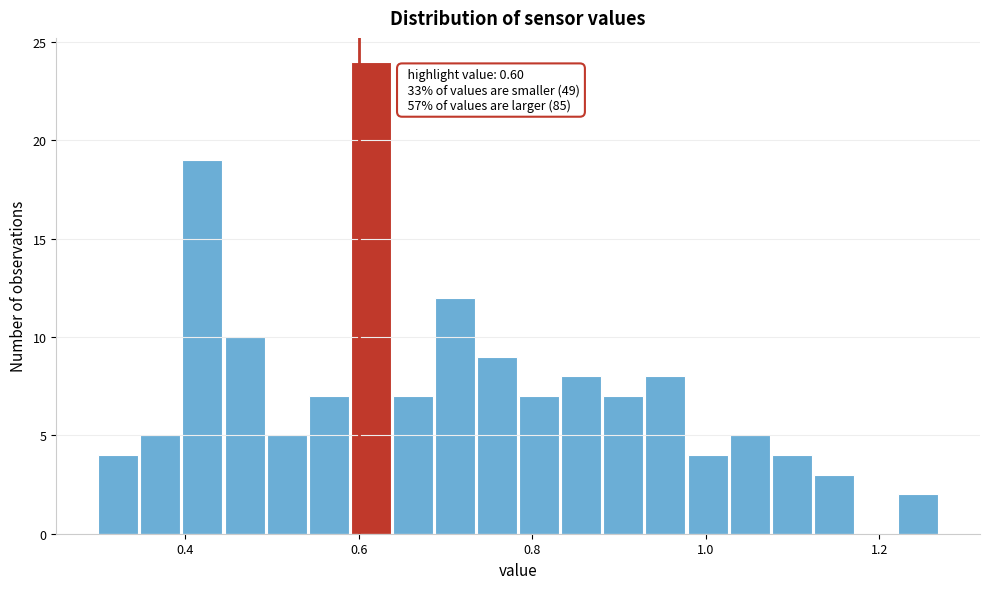

Read against the x-axis, roughly where is the centre of the tallest bar?

0.62